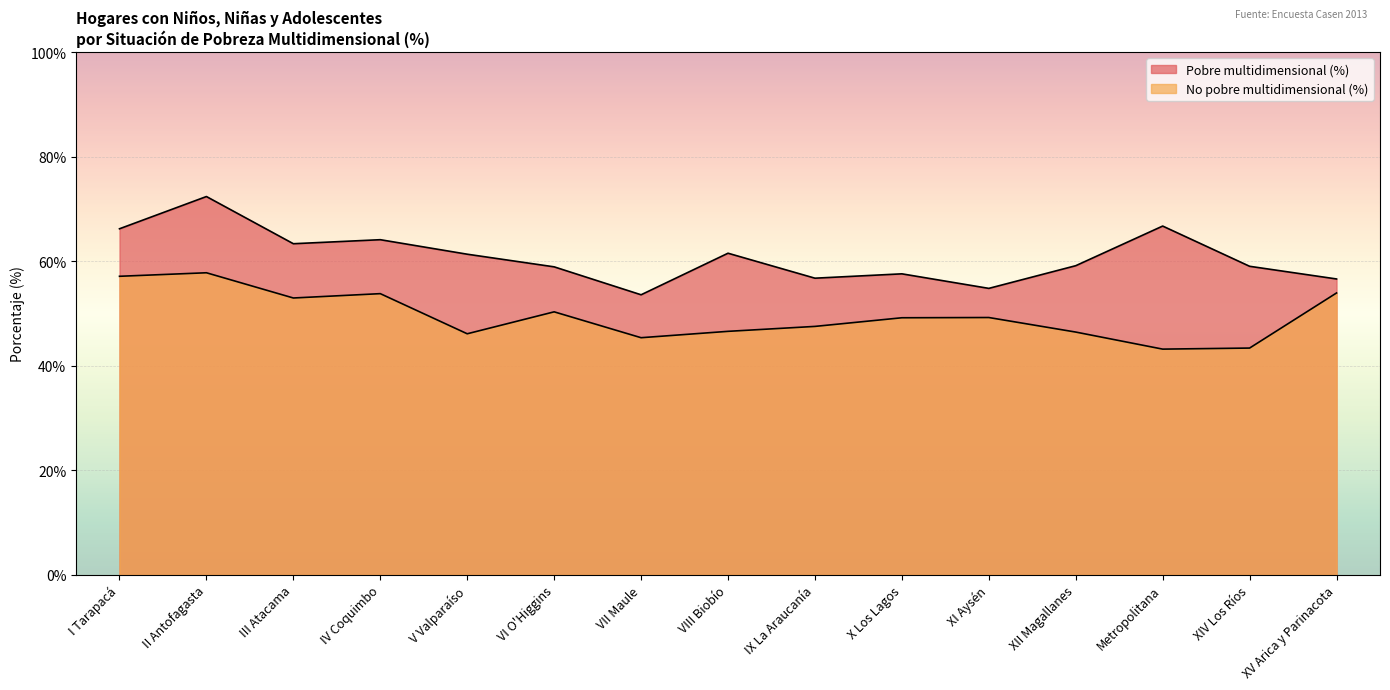

At which category is the sum across all series the highest?

II Antofagasta